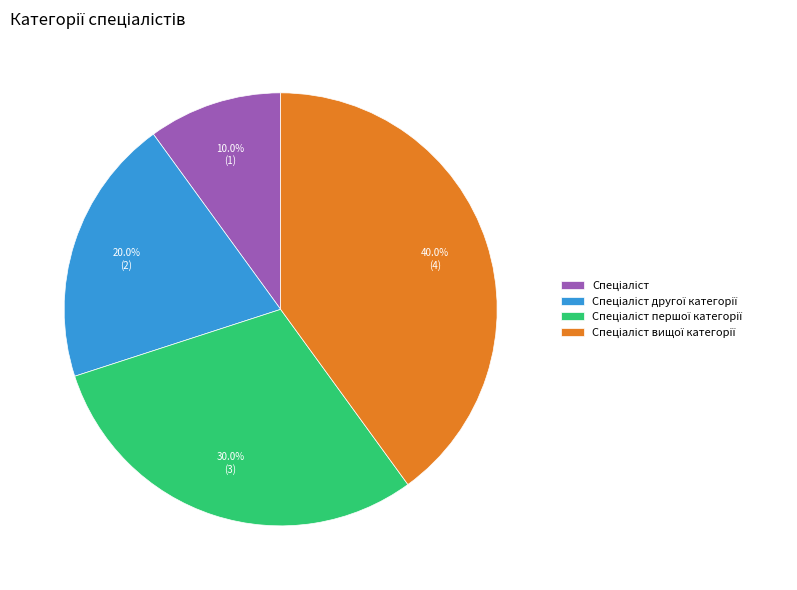

Is there any slice that represents more than half of the pie?

No